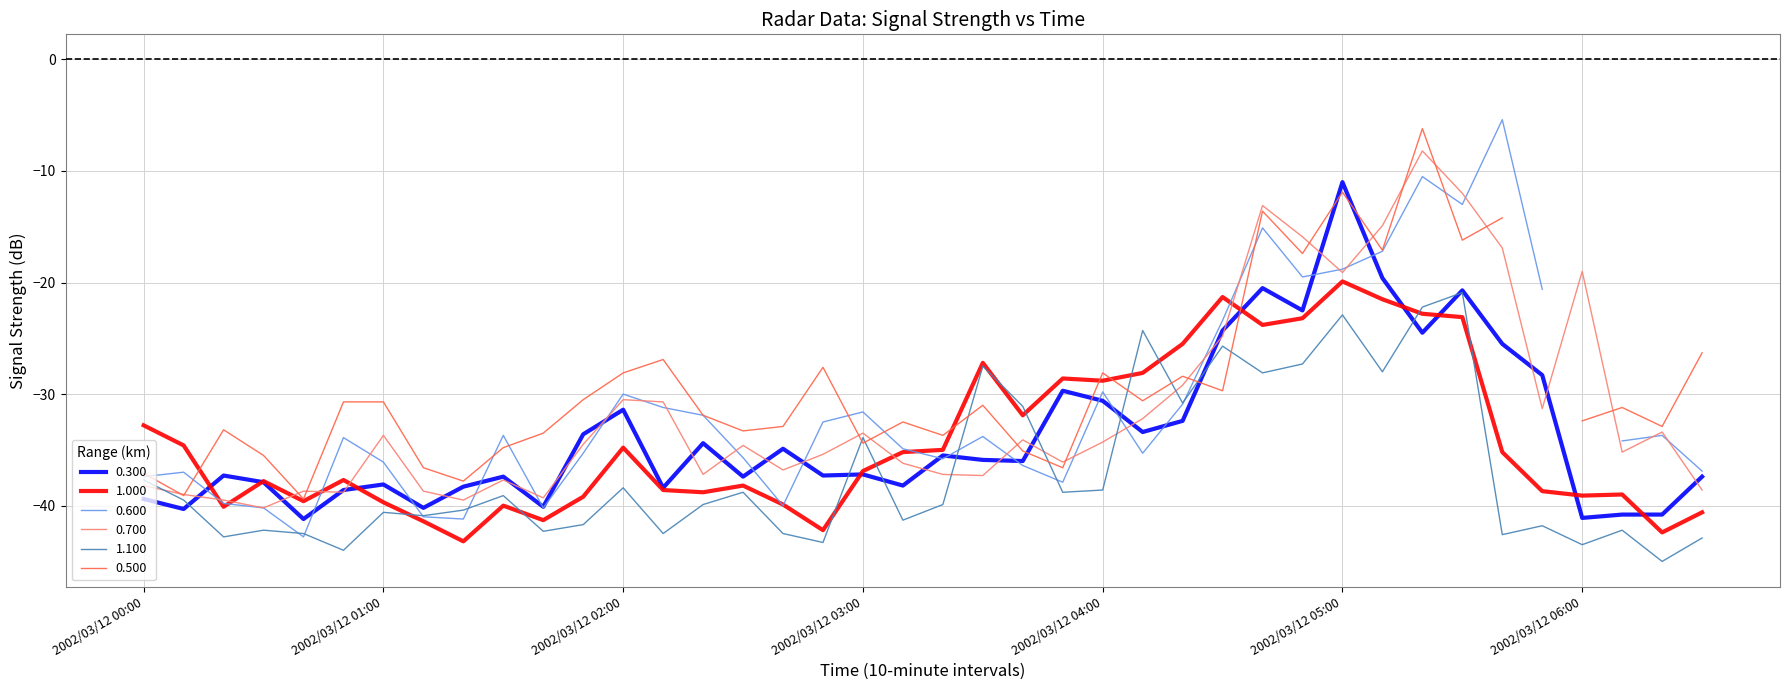

What is the difference between the 1.100 values at 2002/03/12 06:10 and 2002/03/12 05:30?

21.3